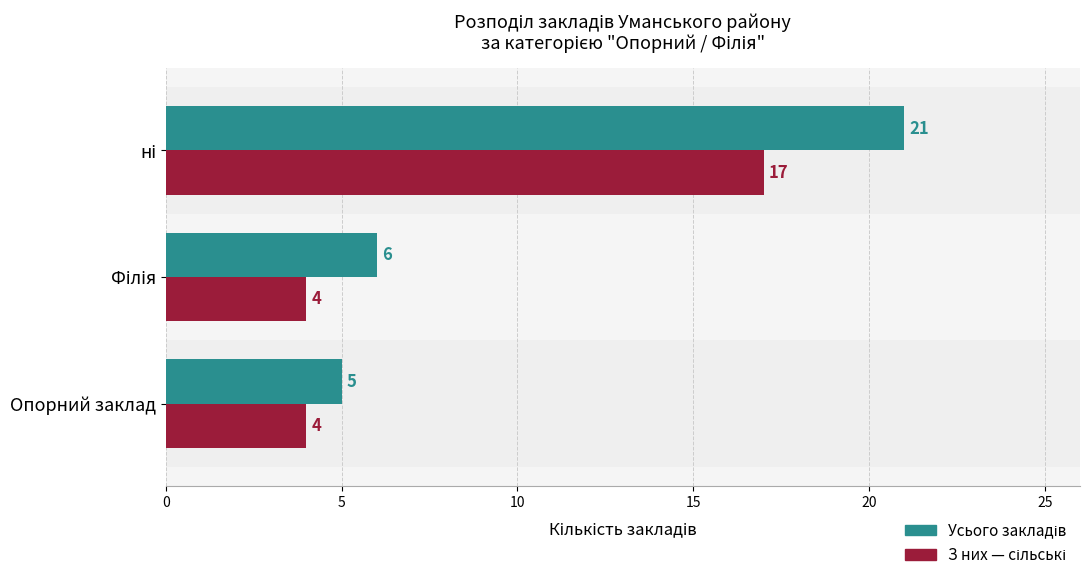

What is the maximum value shown in the chart?

21